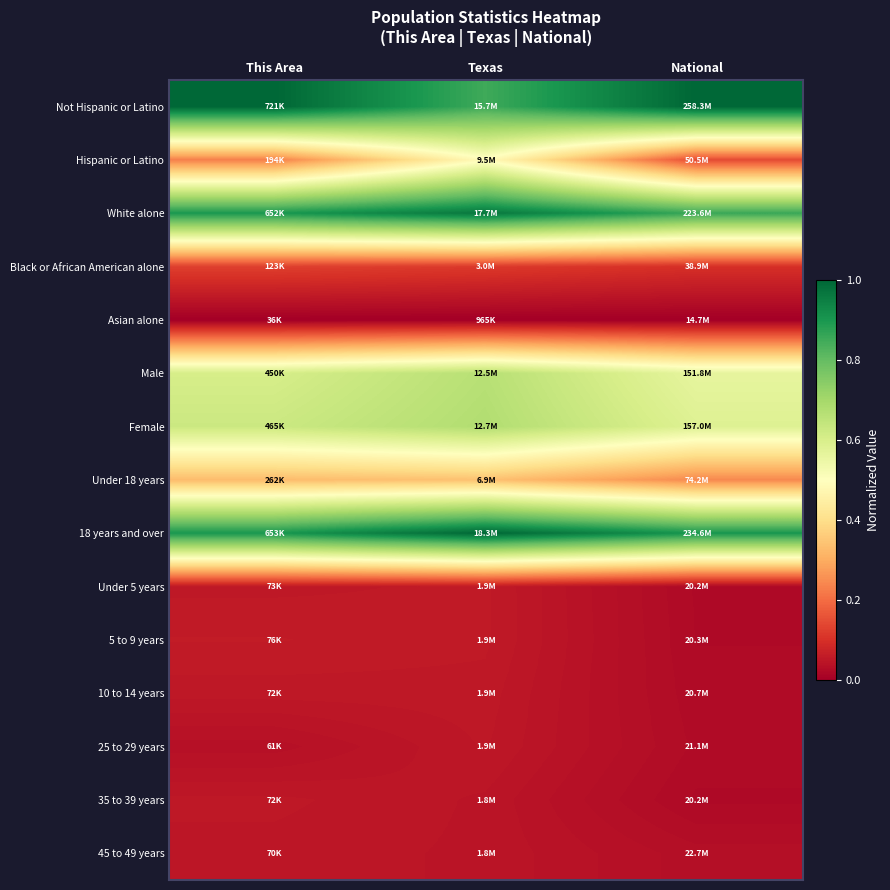

Reading left to right, what are all the values shown in this chart?

Not Hispanic or Latino: This Area=1.0	Texas=0.9	National=1.0
Hispanic or Latino: This Area=0.2	Texas=0.5	National=0.1
White alone: This Area=0.9	Texas=1.0	National=0.9
Black or African American alone: This Area=0.1	Texas=0.1	National=0.1
Asian alone: This Area=0.0	Texas=0.0	National=0.0
Male: This Area=0.6	Texas=0.7	National=0.6
Female: This Area=0.6	Texas=0.7	National=0.6
Under 18 years: This Area=0.3	Texas=0.3	National=0.2
18 years and over: This Area=0.9	Texas=1.0	National=0.9
Under 5 years: This Area=0.1	Texas=0.1	National=0.0
5 to 9 years: This Area=0.1	Texas=0.1	National=0.0
10 to 14 years: This Area=0.1	Texas=0.1	National=0.0
25 to 29 years: This Area=0.0	Texas=0.1	National=0.0
35 to 39 years: This Area=0.1	Texas=0.0	National=0.0
45 to 49 years: This Area=0.0	Texas=0.0	National=0.0